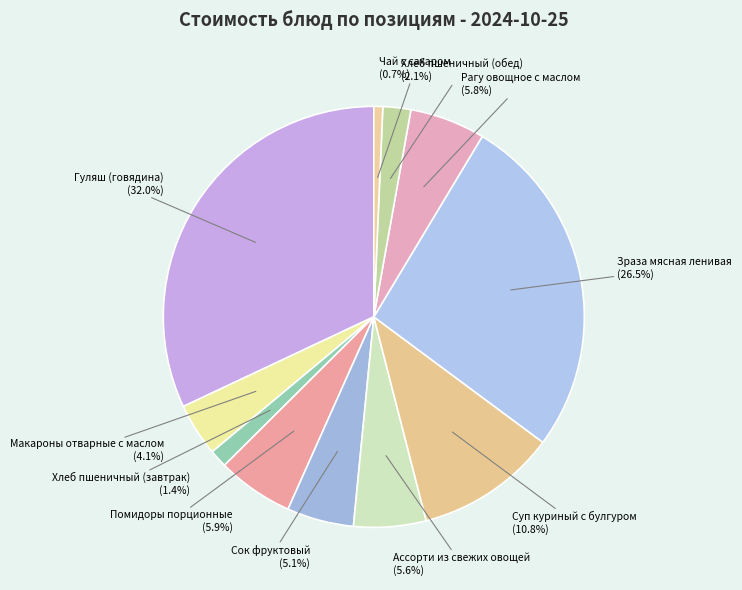

Which slice is the smallest?

Чай с сахаром